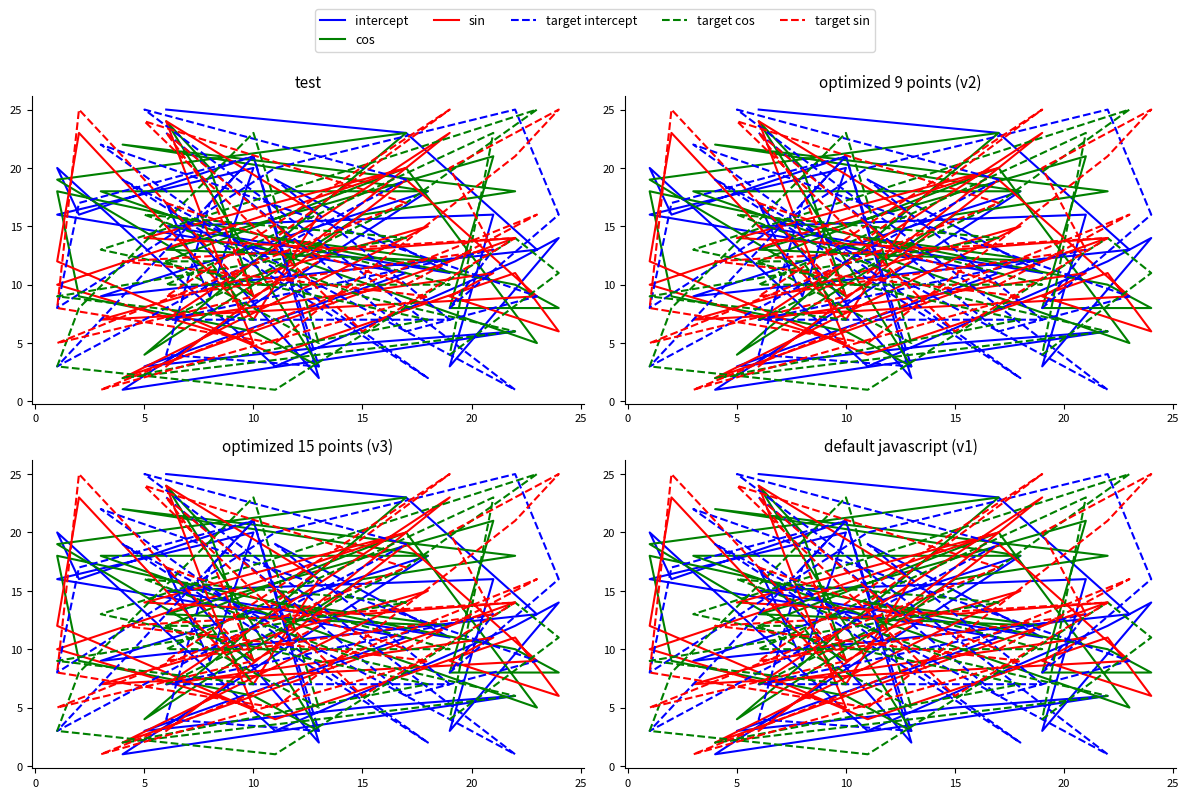

What is the difference between the second highest and second lowest values in the target cos series?

21